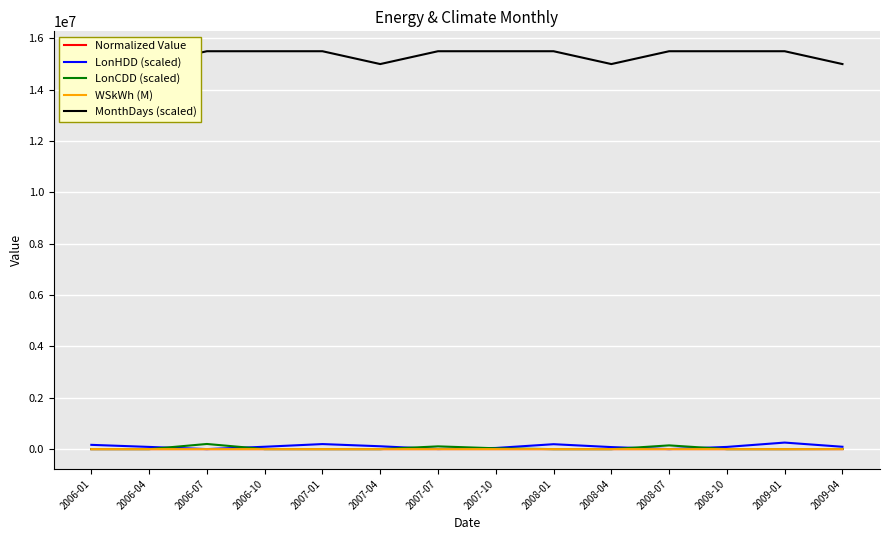

Reading left to right, transcribe all the data shown in this chart.

Normalized Value: 287.9	258.9	345.4	271.8	295.0	264.9	301.4	276.5	292.1	262.2	319.6	268.5	302.5	261.5
LonHDD (scaled): 166410.0	85830.0	990.0	92370.0	196680.0	111330.0	3390.0	44970.0	191700.0	79500.0	1200.0	86040.0	254880.0	92100.0
LonCDD (scaled): 0.0	0.0	200550.0	1050.0	0.0	0.0	107400.0	32250.0	0.0	0.0	145500.0	0.0	0.0	4800.0
WSkWh (M): 293.4	252.6	333.0	270.6	300.1	260.5	302.2	275.8	301.5	255.0	319.5	262.1	307.3	250.8
MonthDays (scaled): 15500000.0	15000000.0	15500000.0	15500000.0	15500000.0	15000000.0	15500000.0	15500000.0	15500000.0	15000000.0	15500000.0	15500000.0	15500000.0	15000000.0